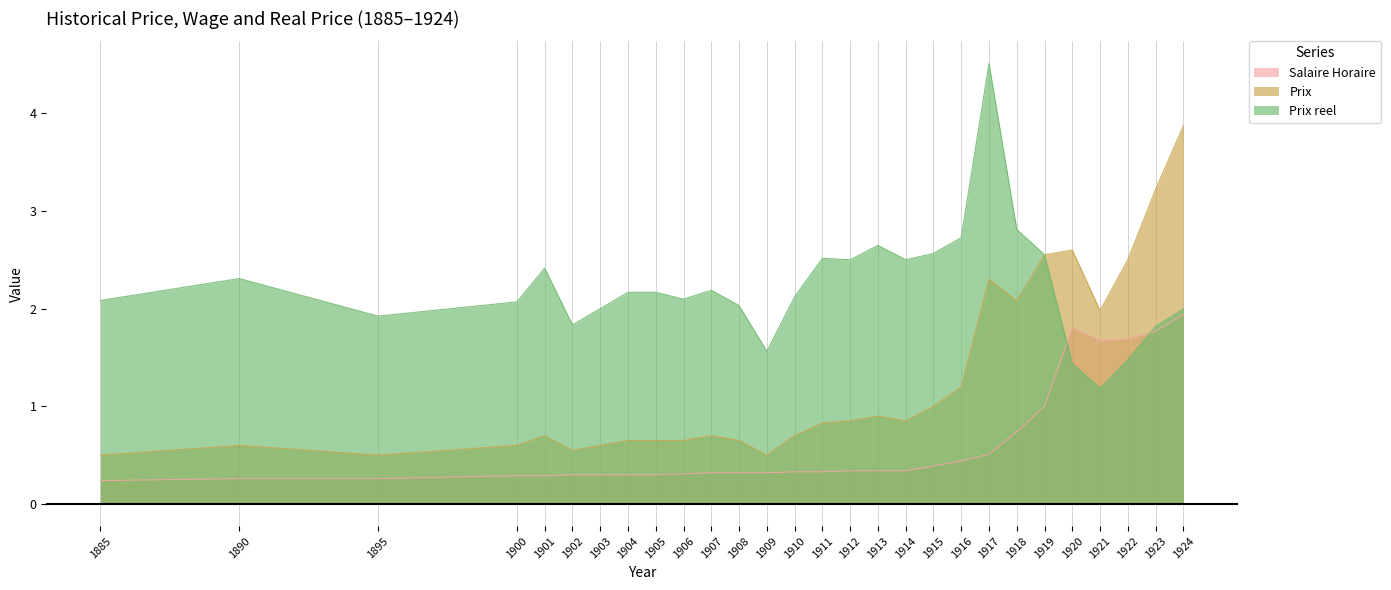

True or false: Salaire Horaire has a value of 0.3 at 1906.

True